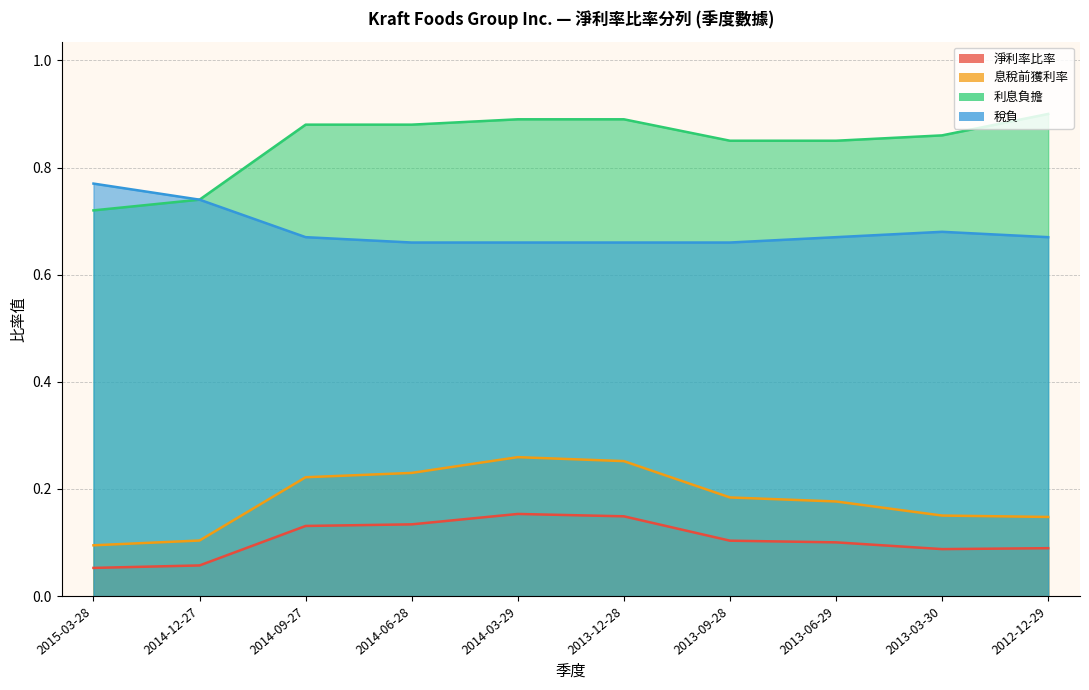

At which category is the sum across all series the highest?

2014-03-29